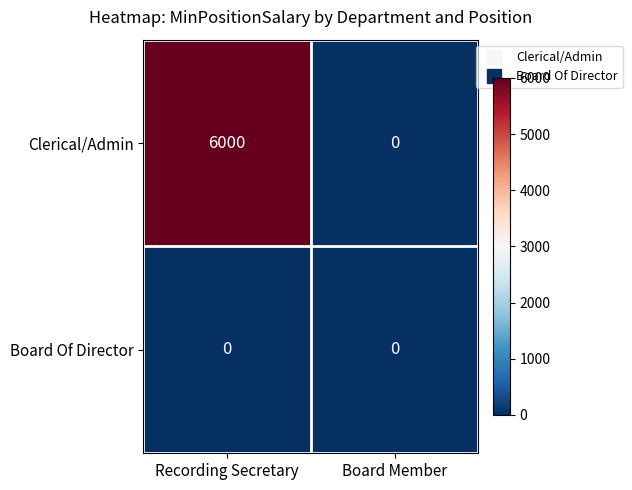

Count the number of categories in the chart.

2